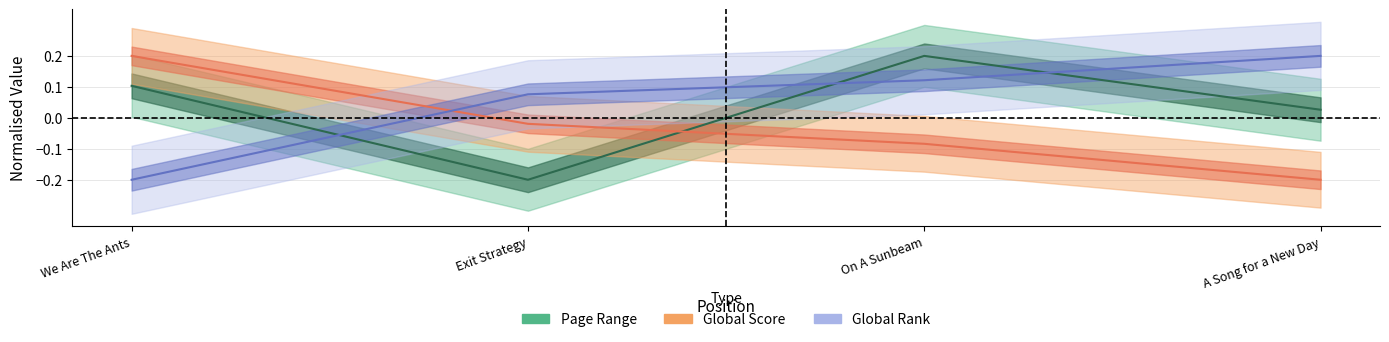

What is the greatest value displayed?

0.2